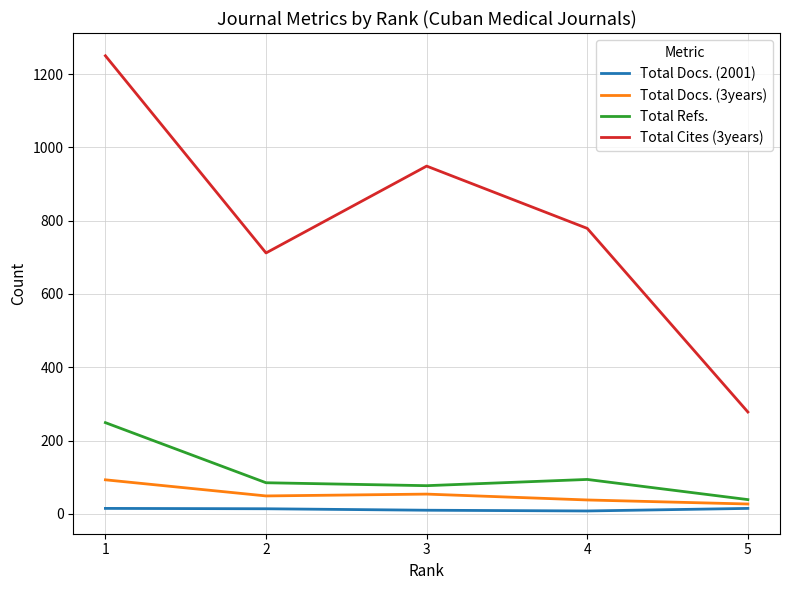

True or false: Total Refs. has a value of 39 at 5.

True